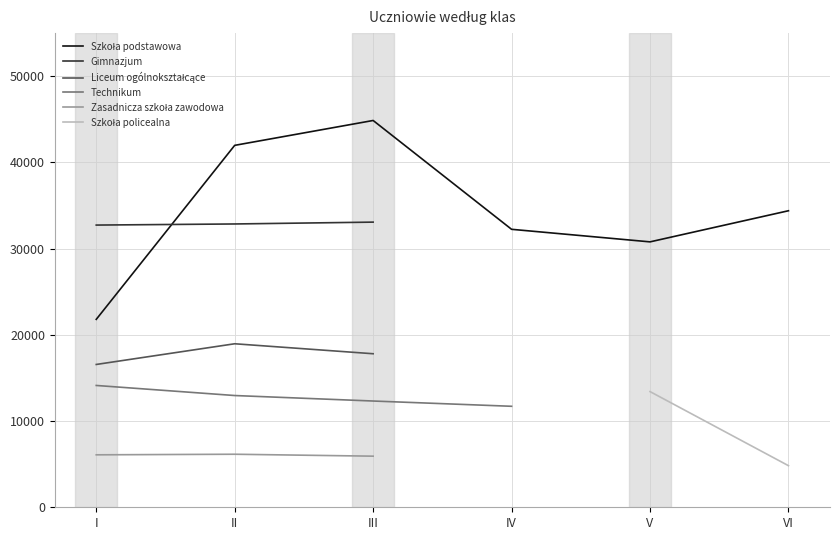

How many lines are shown in the chart?

6